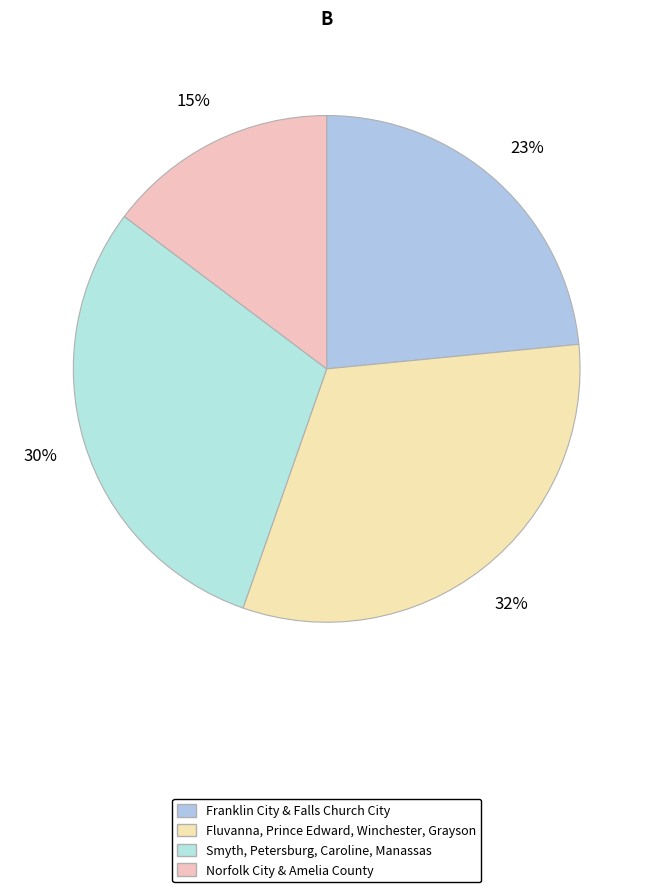

Count the number of slices in the pie.

4